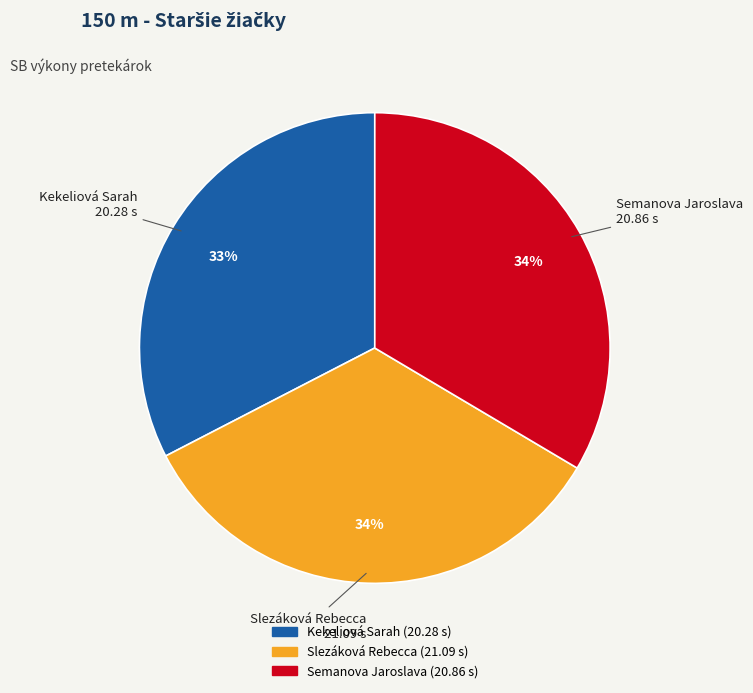

Is there any slice that represents more than half of the pie?

No